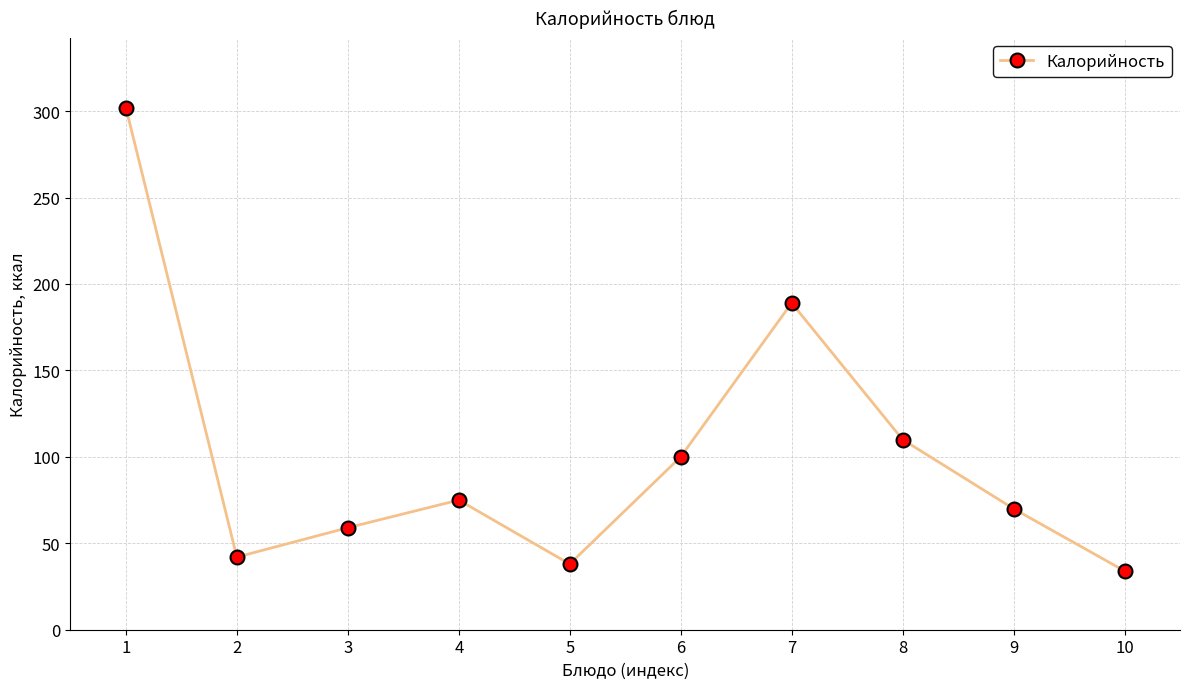

Where is the data nearest to the value 168?

7